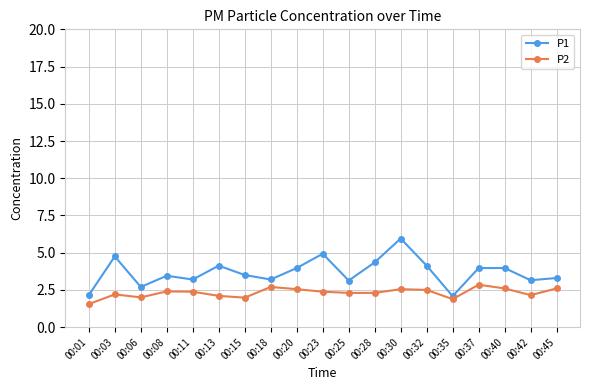

Does the chart display data point markers on the line(s)?

Yes